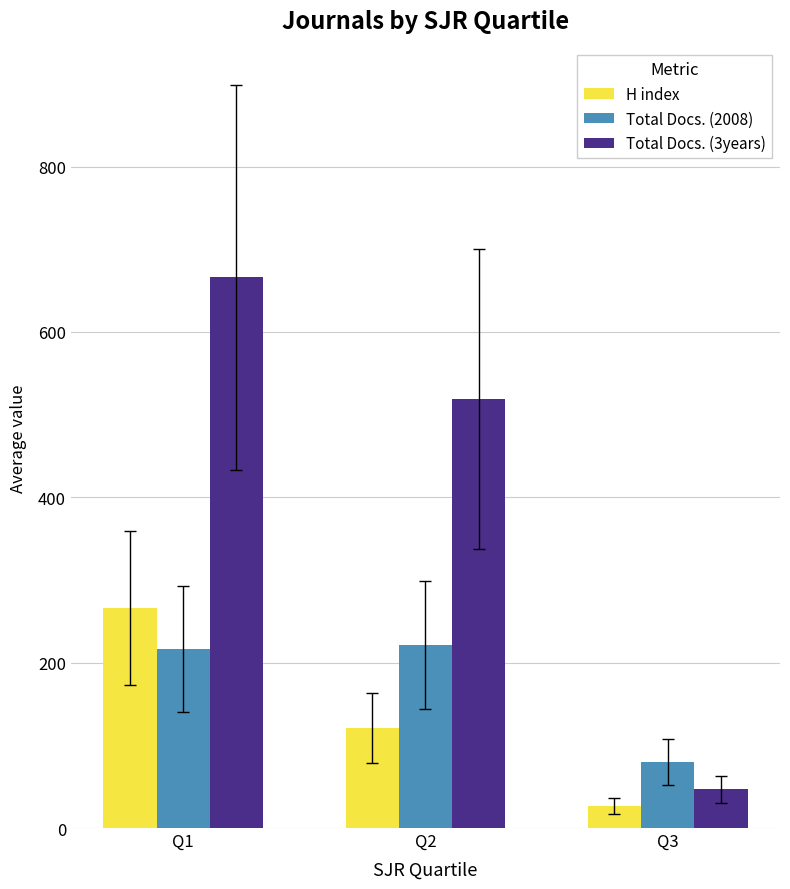

Where is Total Docs. (3years) nearest to the value 356?

Q2